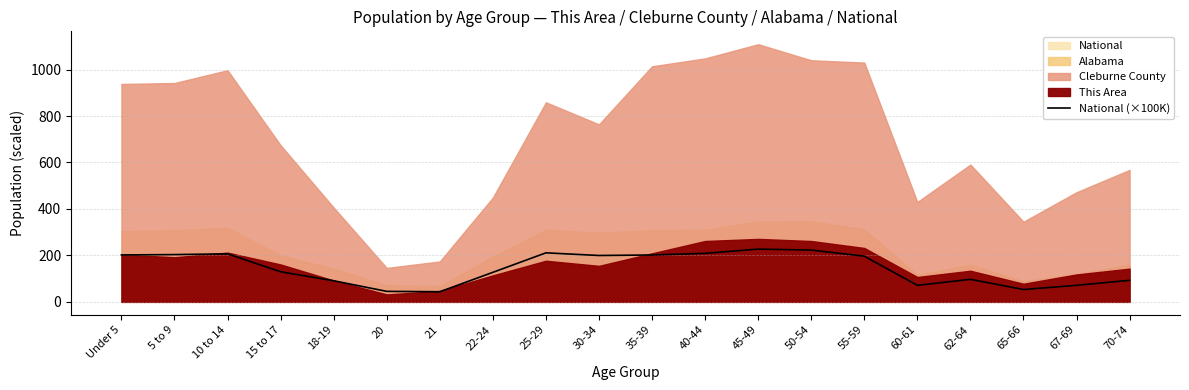

Where is the first local minimum?

21